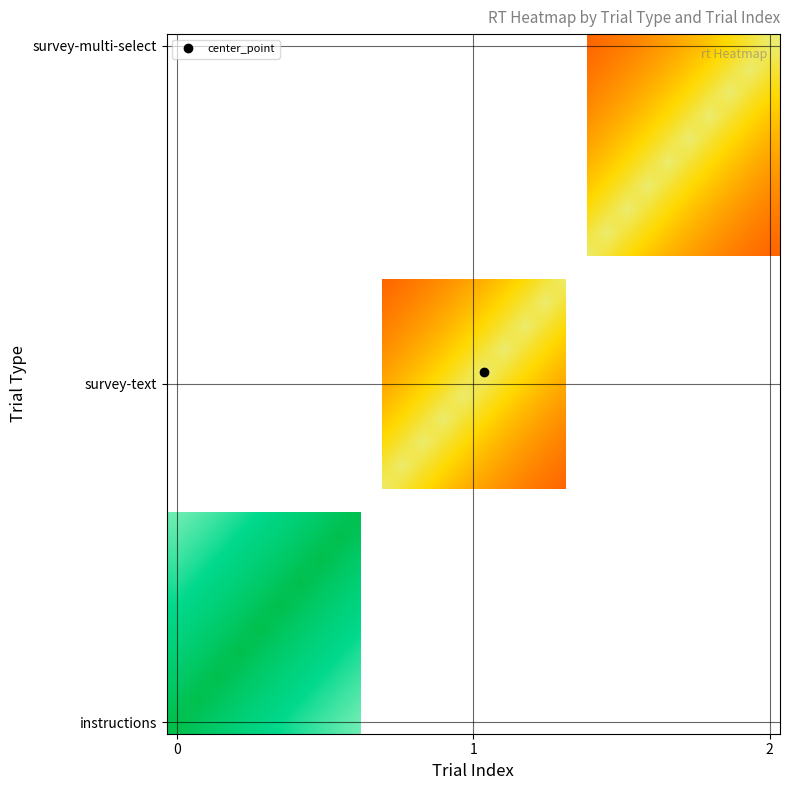

How many data points does each series have?

30